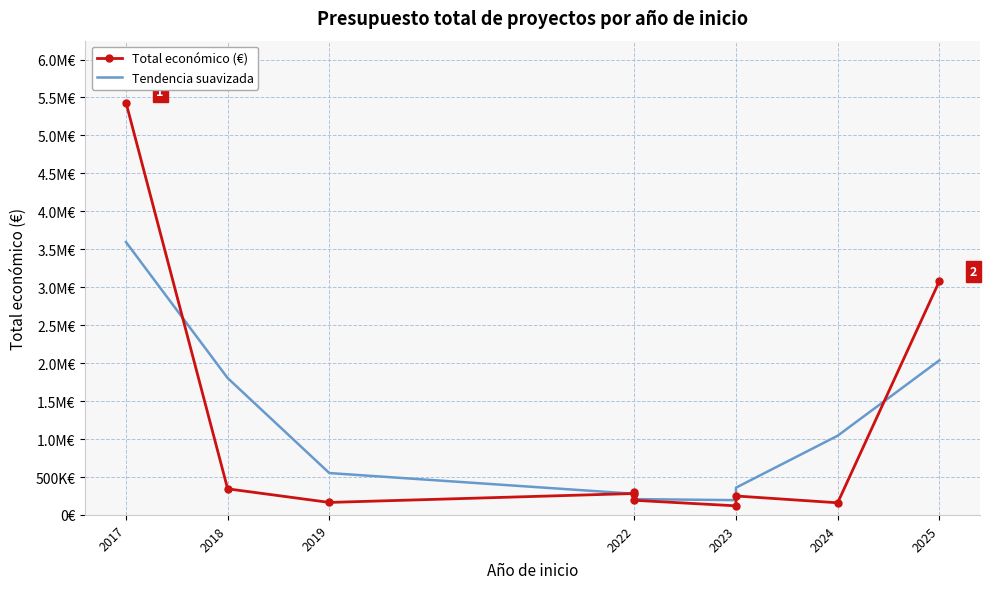

What is the difference between the Total económico (€) values at 2022 and 2017?

5240403